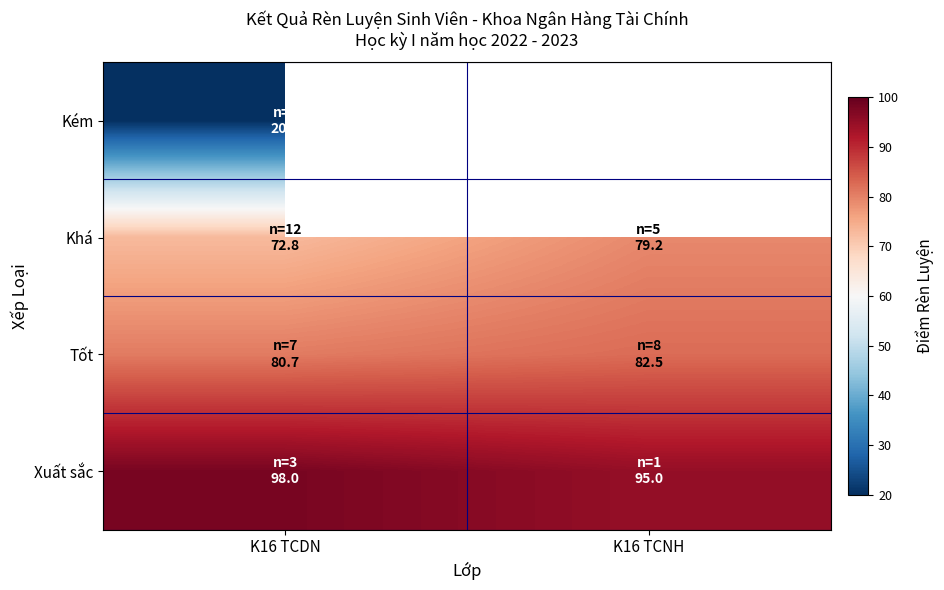

At which label is Kém closest to 20?

K16 TCDN